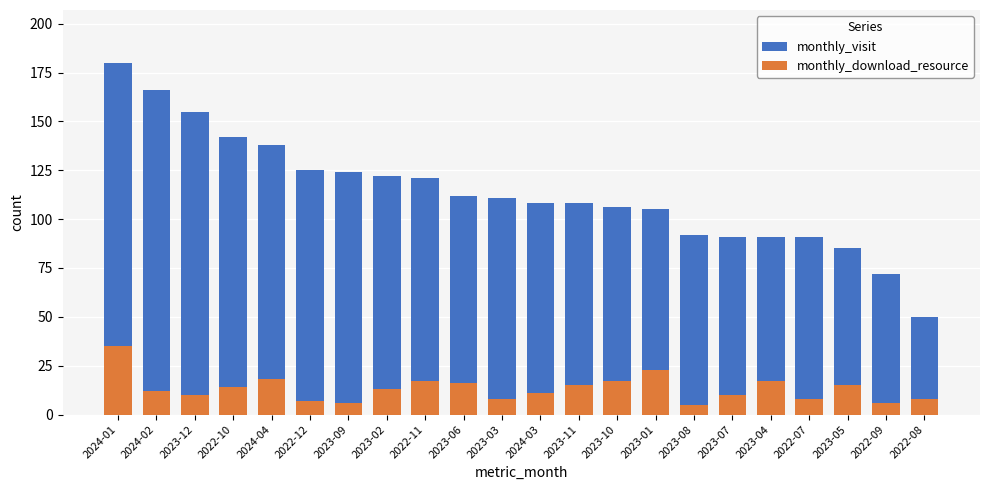

How many values in the monthly_visit series exceed 111?

10